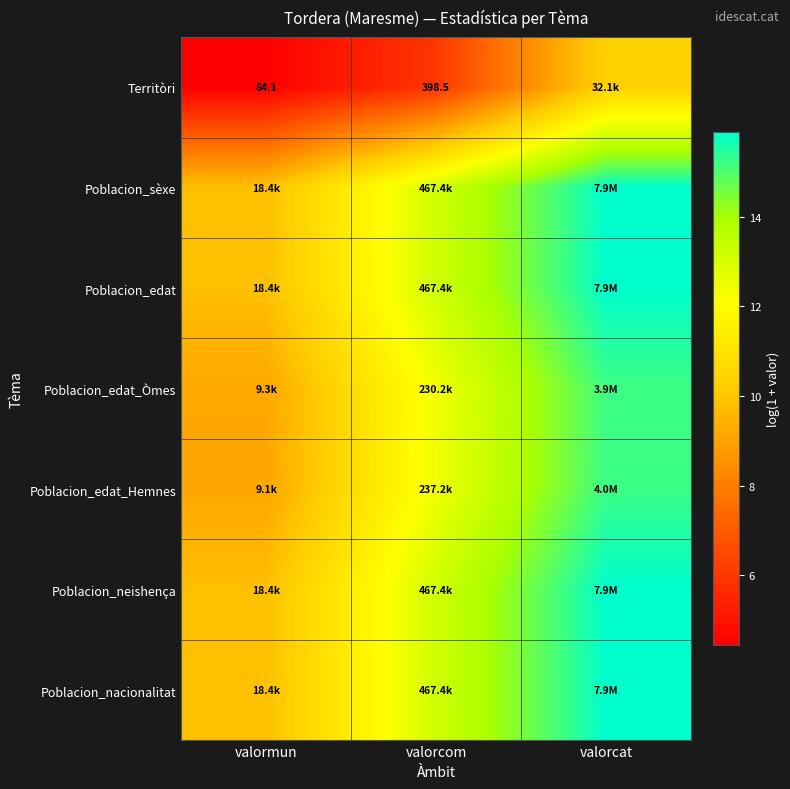

At which label is Poblacion_edat closest to 12?

valorcom